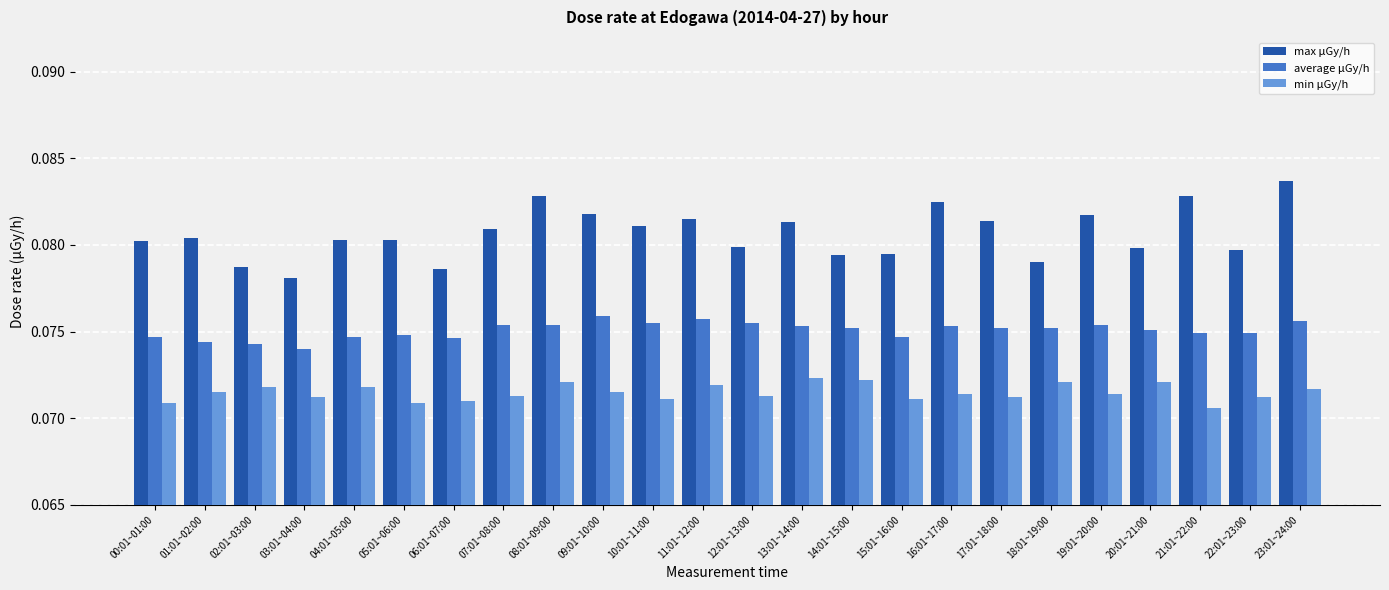

Count the number of categories in the chart.

24